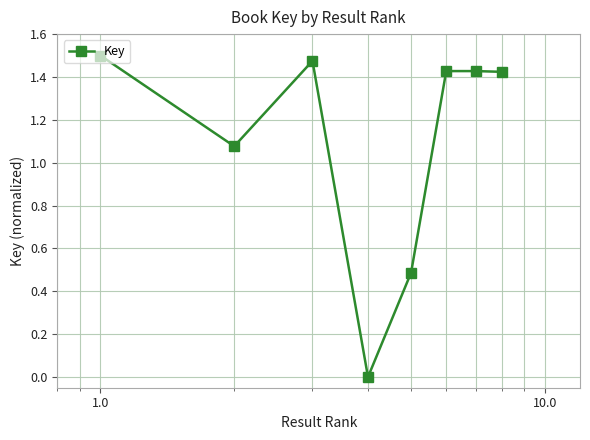

How many interior local peaks (higher than both neighbors) does the data have?

2